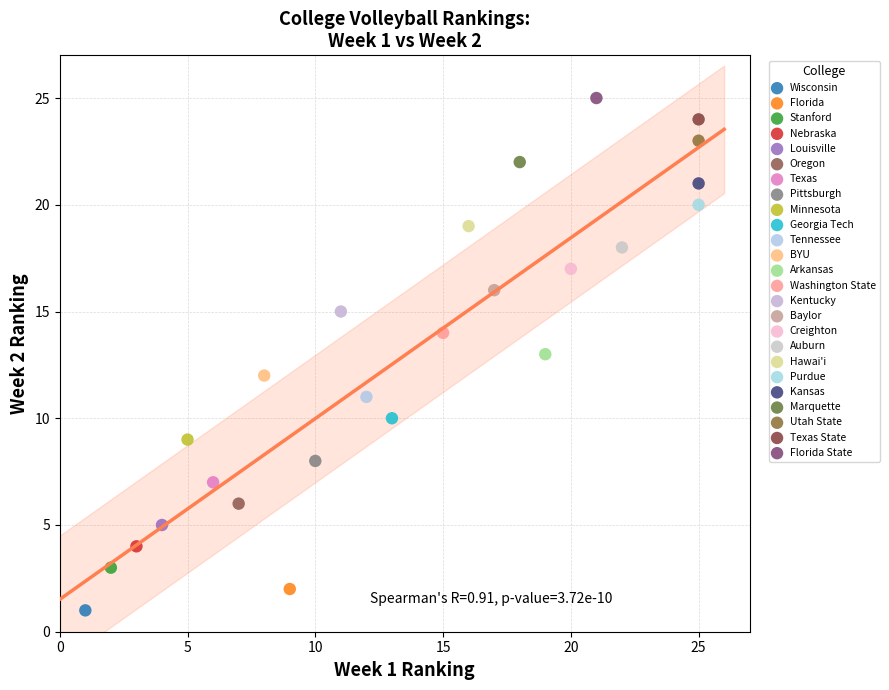

What are all the series names shown in the legend?

Wisconsin, Florida, Stanford, Nebraska, Louisville, Oregon, Texas, Pittsburgh, Minnesota, Georgia Tech, Tennessee, BYU, Arkansas, Washington State, Kentucky, Baylor, Creighton, Auburn, Hawai'i, Purdue, Kansas, Marquette, Utah State, Texas State, Florida State